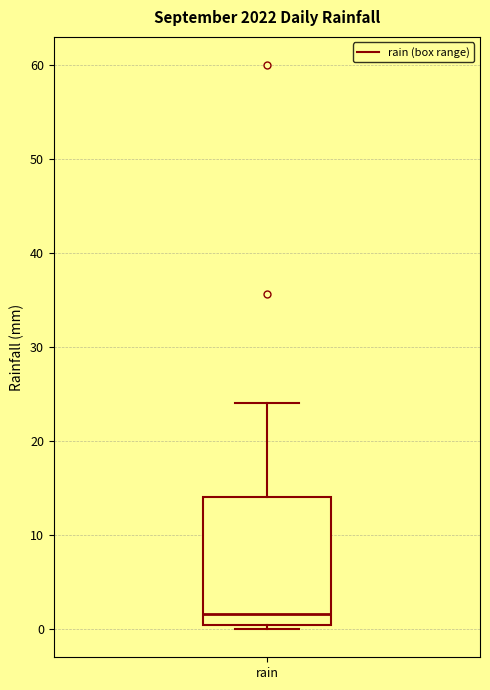

Read this box plot against the y-axis: the position of the median line, the range covered by the box, and the ends of both whiskers. The values are not printed on the chart, so give them approximately, as read against the axis.

median 2, box 0 to 14, whiskers 0 (just below the box's lower edge) to 24